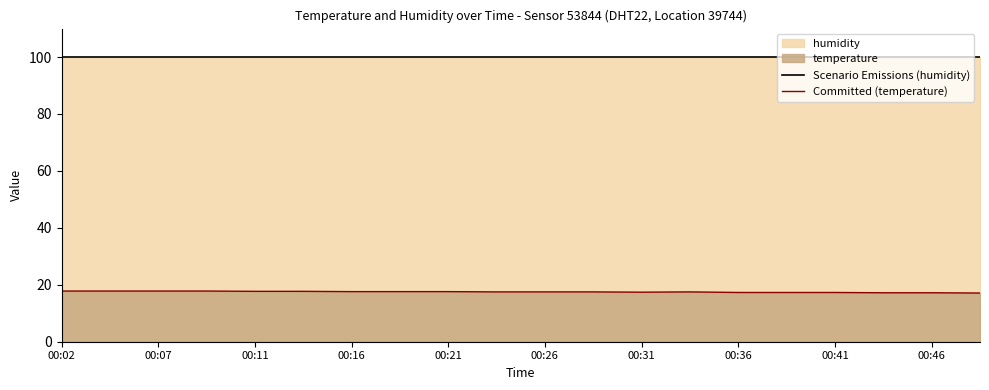

What is the spread (max minus min) of values at 00:31?

82.5